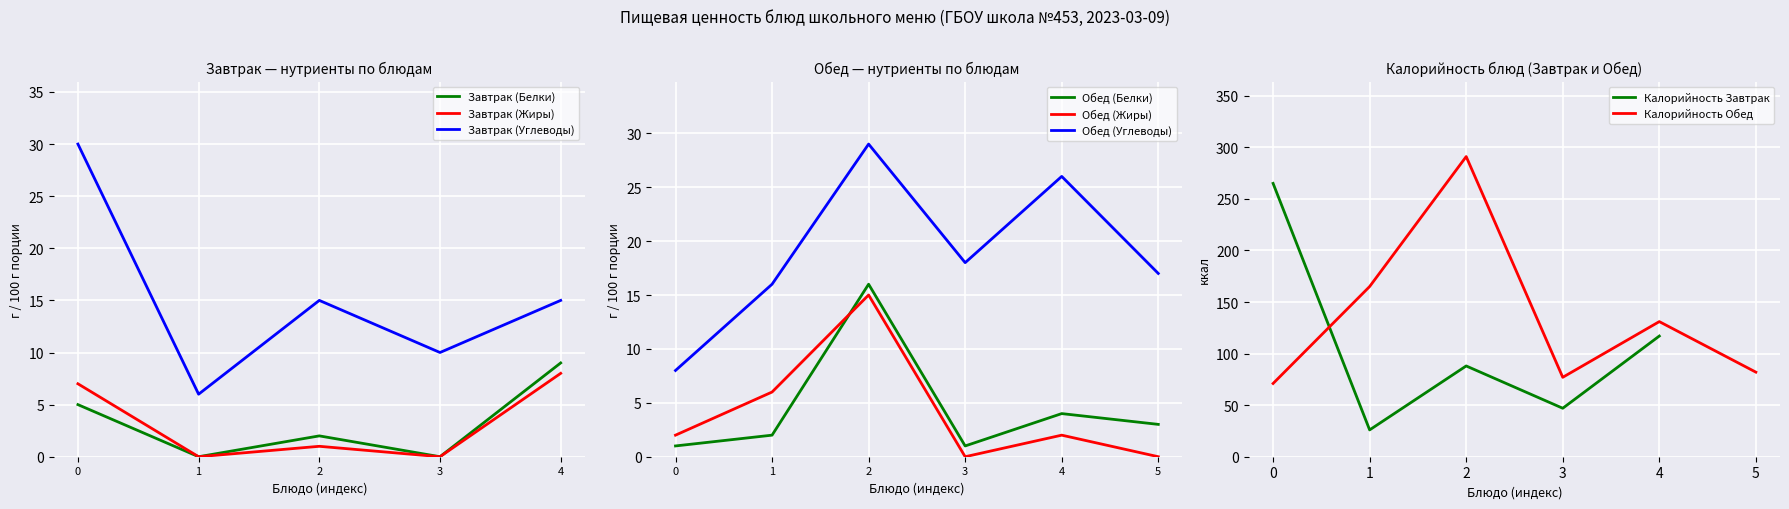

Is it true that Завтрак (Углеводы) equals 10 at 3?

True